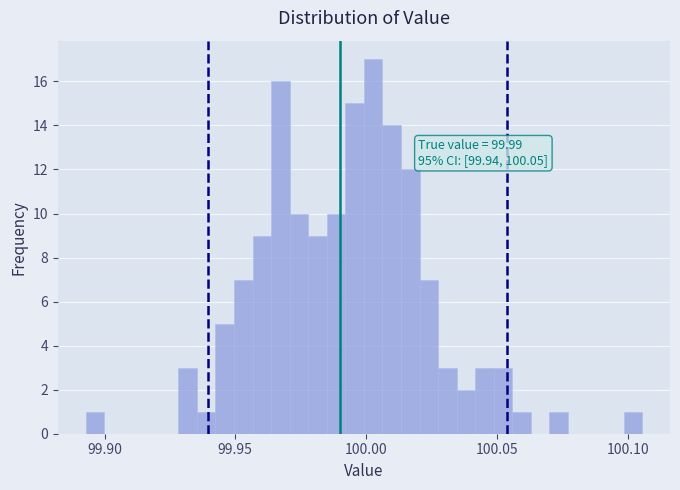

Read against the x-axis, roughly where is the centre of the tallest bar?

100.005